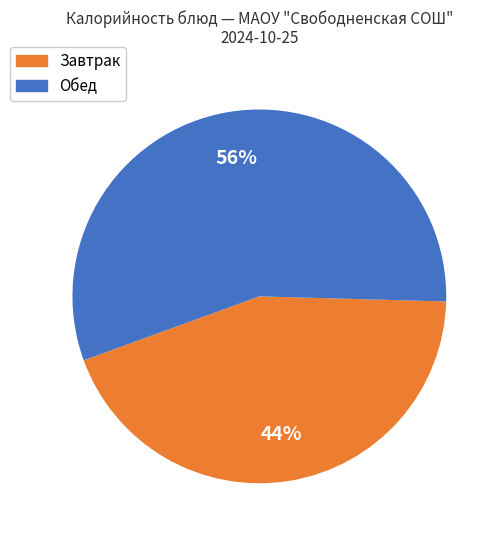

Does any single category account for the majority?

Yes